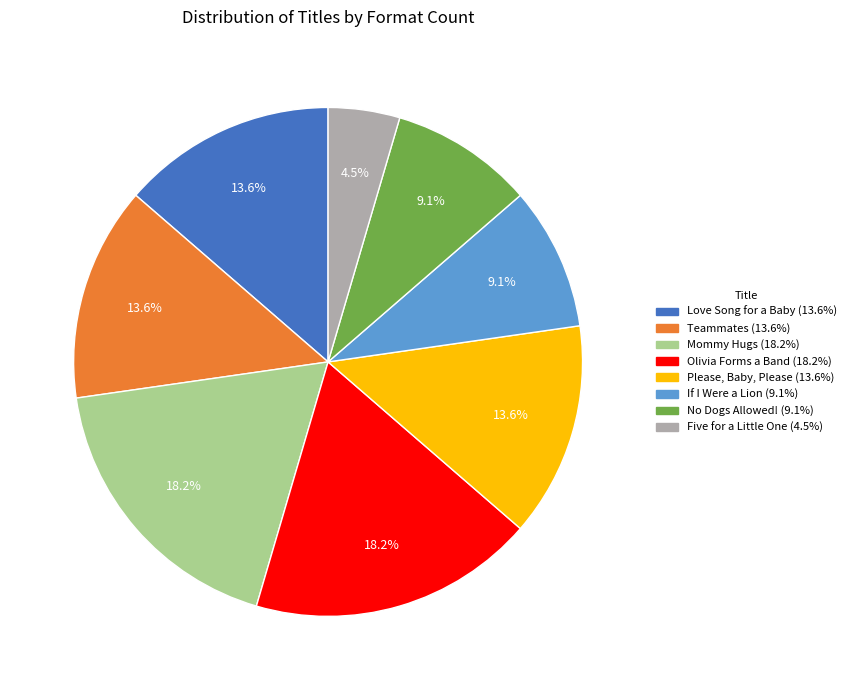

The Olivia Forms a Band slice represents 4% of the pie. True or false?

False